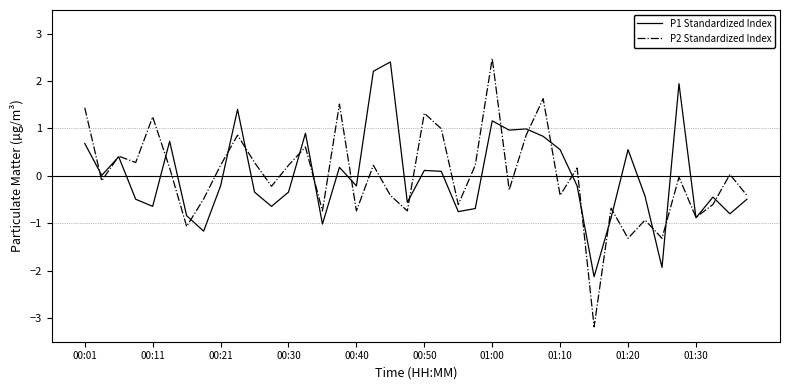

What are all the series names shown in the legend?

P1 Standardized Index, P2 Standardized Index